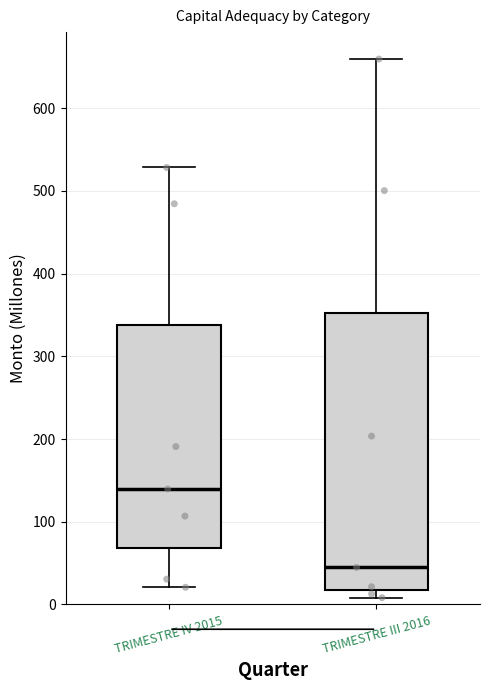

Reading left to right, read every box against the y-axis: the position of its median line, the range the box covers, and the ends of its whiskers. The values are not printed on the chart, so give them approximately, as read against the axis.

TRIMESTRE IV 2015: median 140, box 70 to 340, whiskers 20 to 530
TRIMESTRE III 2016: median 40, box 20 to 350, whiskers 10 to 660